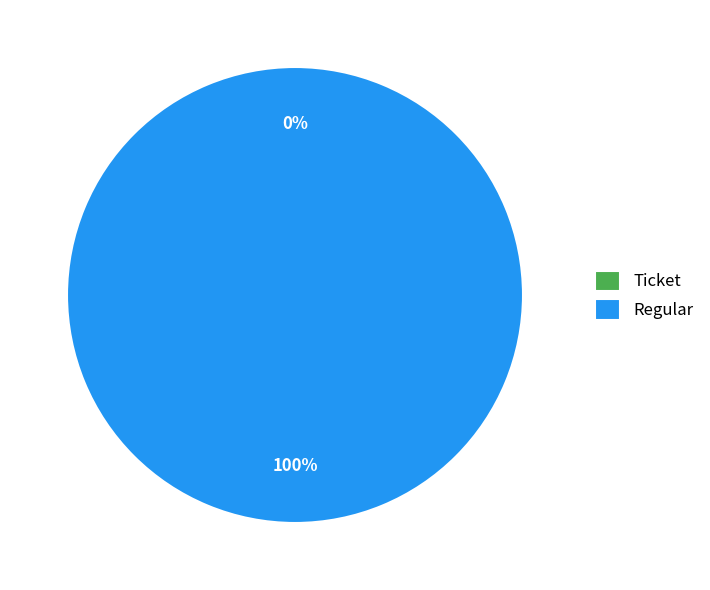

Is it true that Regular is 91% of the pie?

False